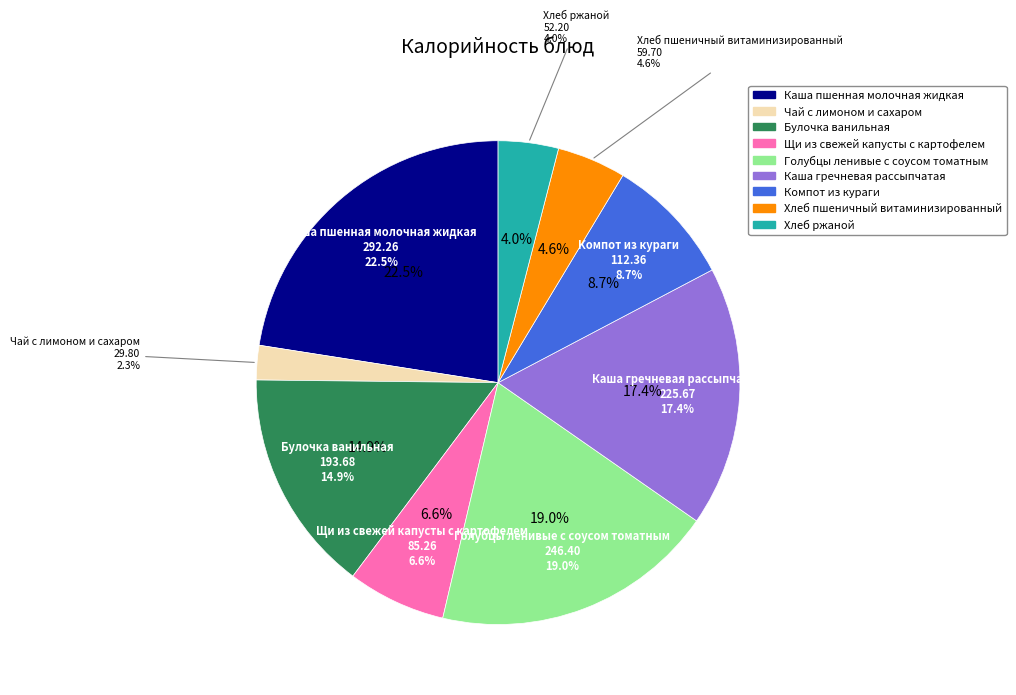

Count the number of slices in the pie.

9